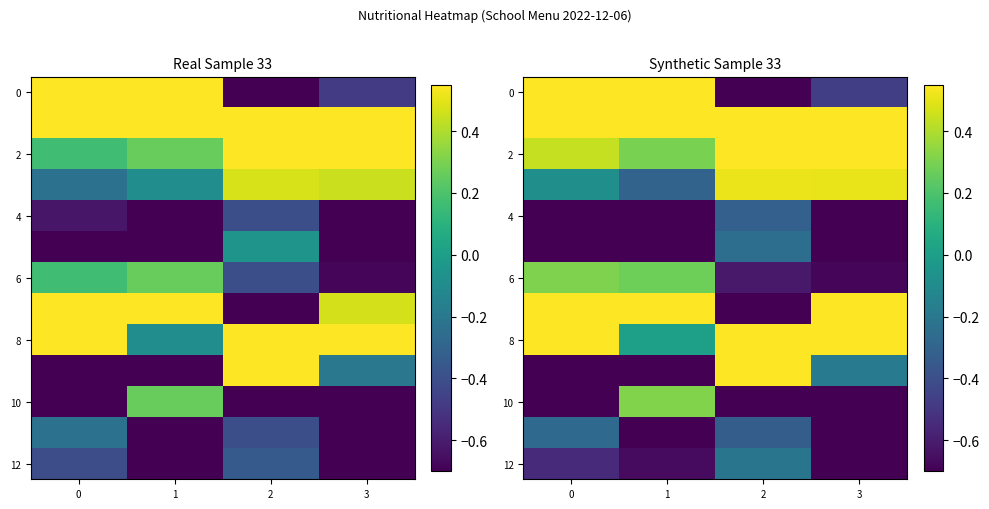

At how many categories does at least one series exceed -1?

4